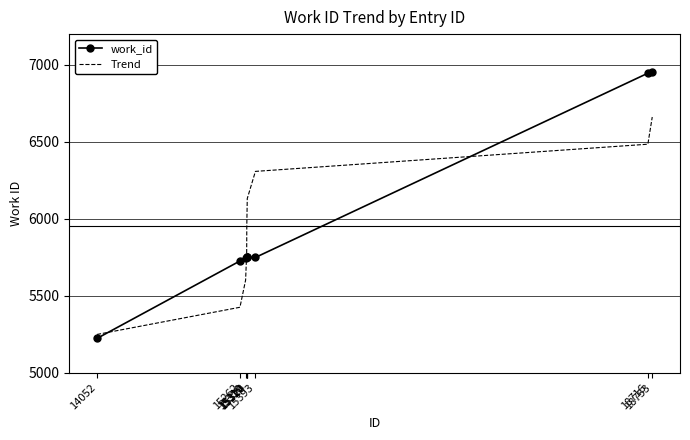

True or false: Trend and work_id cross at least once.

True